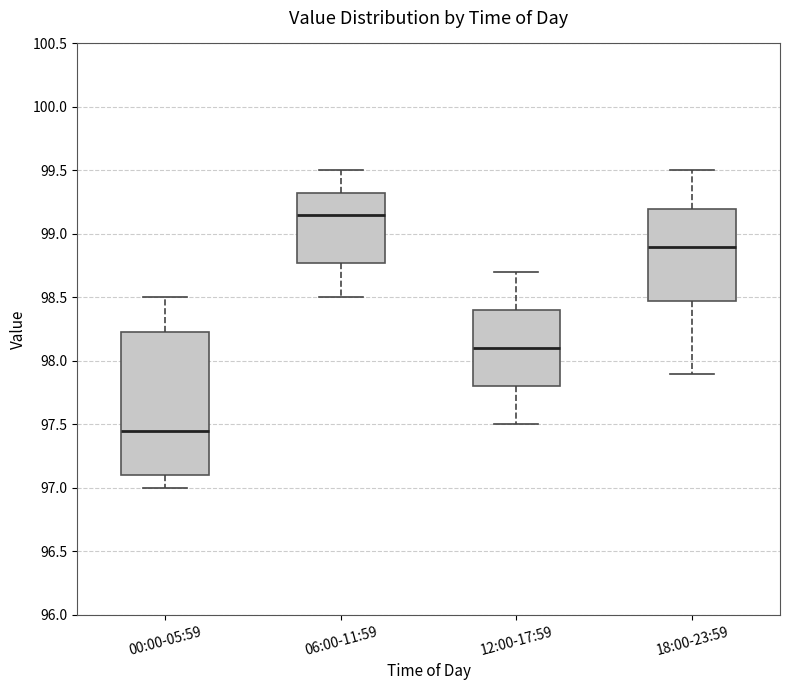

Which box is the tallest, from its lower edge to its upper edge?

00:00-05:59